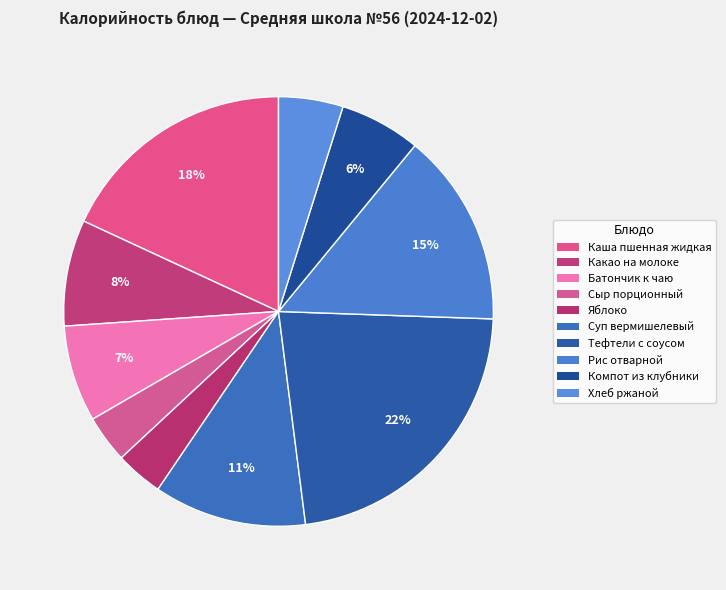

How many slices are in this pie chart?

10